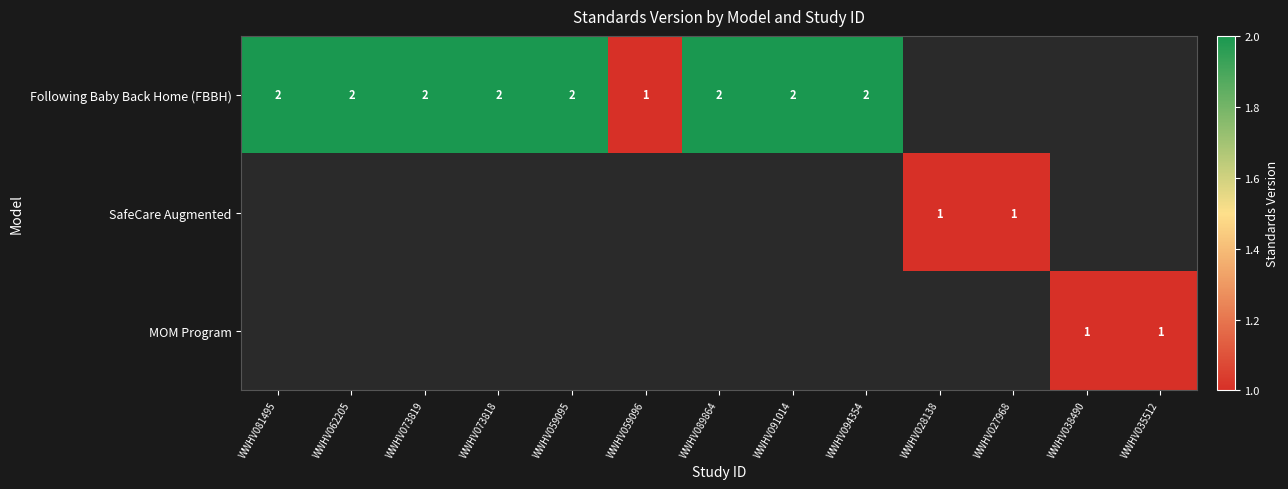

Which category has the lowest value across all series?

WWHV059096